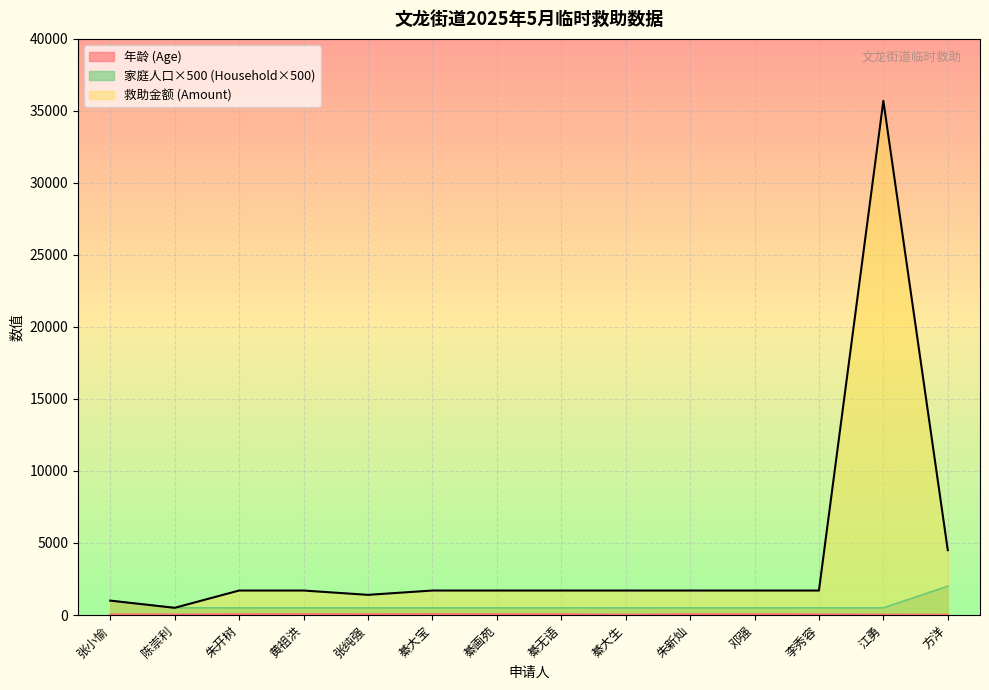

True or false: 救助金额 (Amount) and 年龄 (Age) intersect in this chart.

False